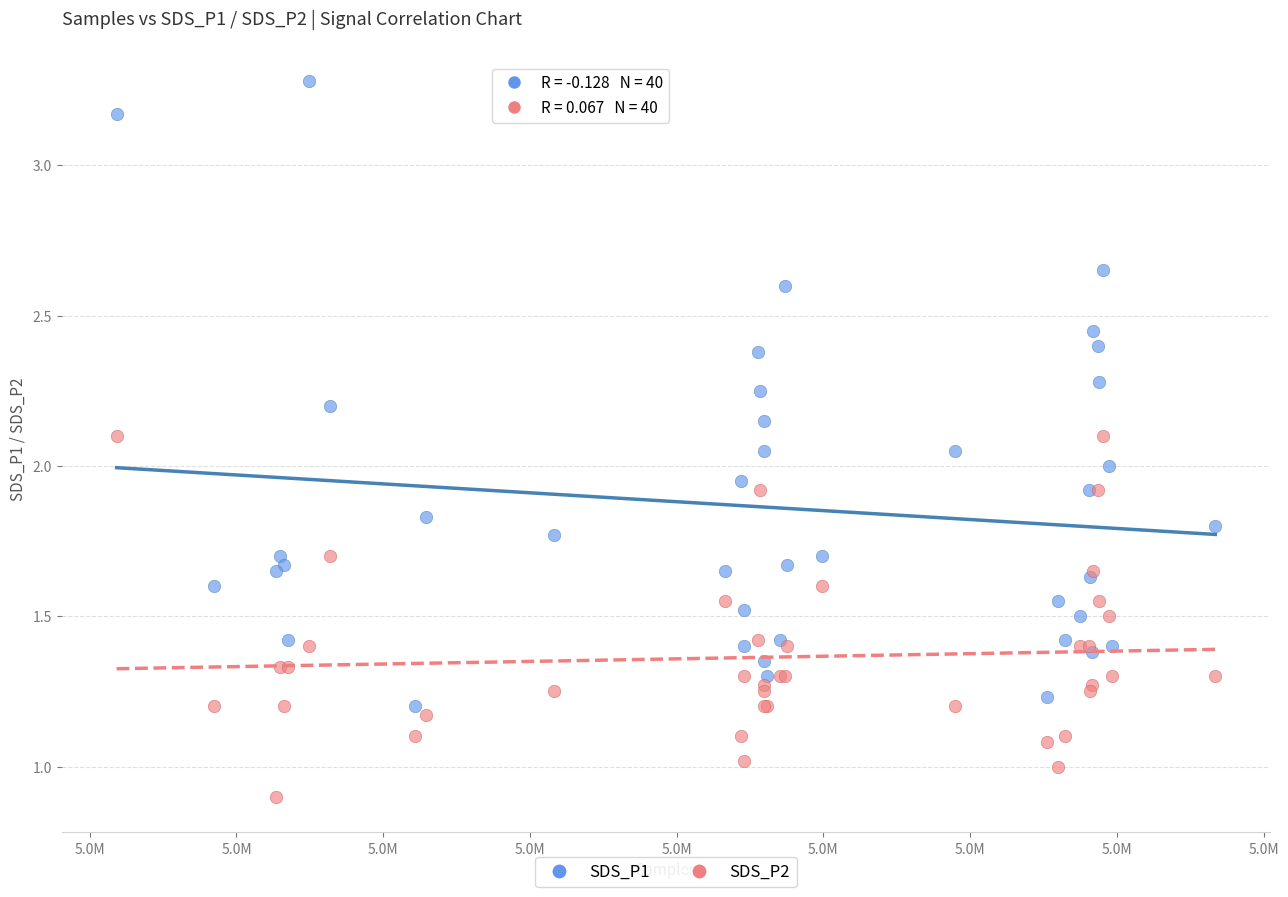

Which series contains the lowest Y value?

SDS_P2